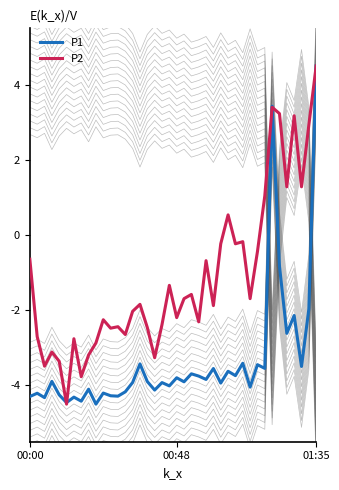

How many values in the P1 series are below -3?

34